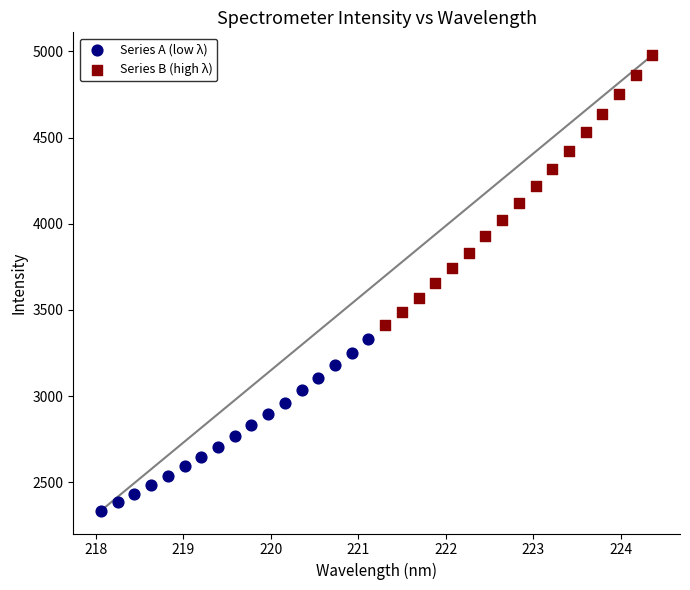

Which series reaches the minimum Y coordinate?

Series A (low λ)